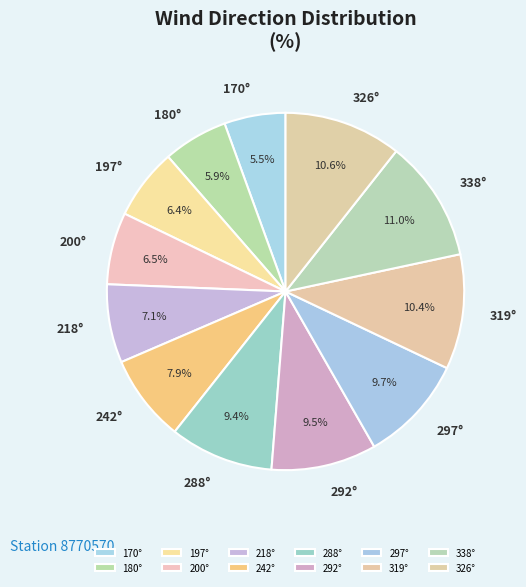

Combined, do 297° and 326° account for over 50%?

No